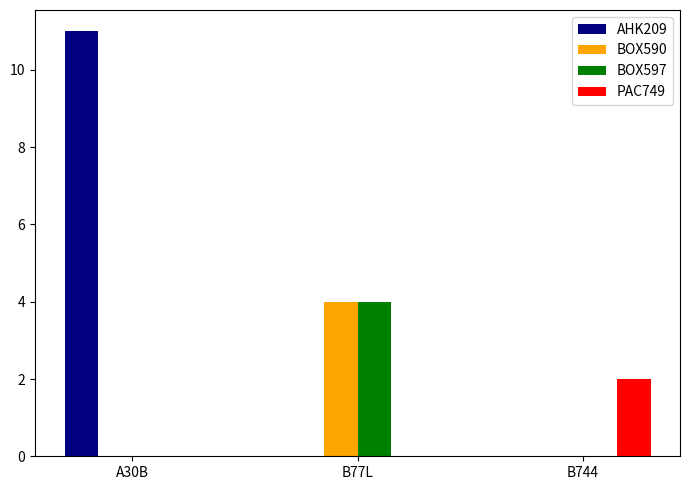

Reading left to right, what are all the values shown in this chart?

AHK209: A30B=11	B77L=0	B744=0
BOX590: A30B=0	B77L=4	B744=0
BOX597: A30B=0	B77L=4	B744=0
PAC749: A30B=0	B77L=0	B744=2